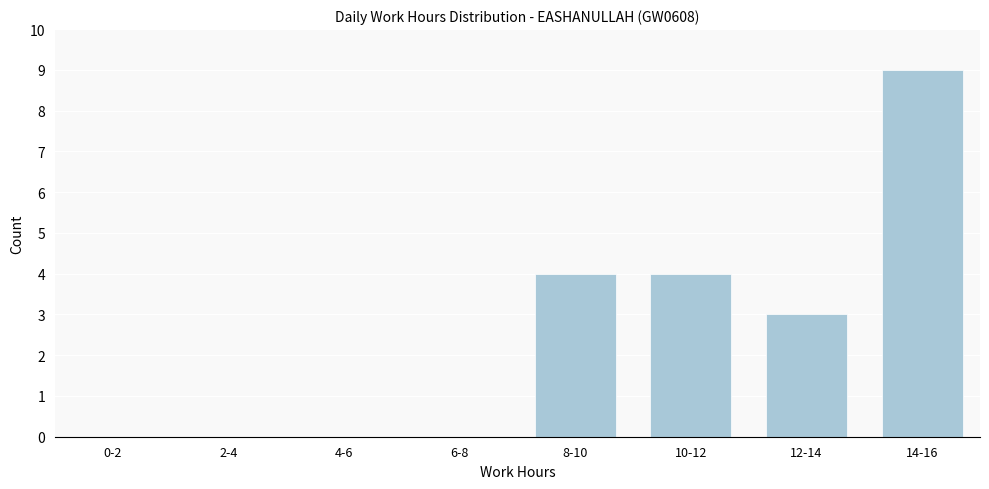

Reading left to right, extract all data points from this chart.

0-2=0	2-4=0	4-6=0	6-8=0	8-10=4	10-12=4	12-14=3	14-16=9